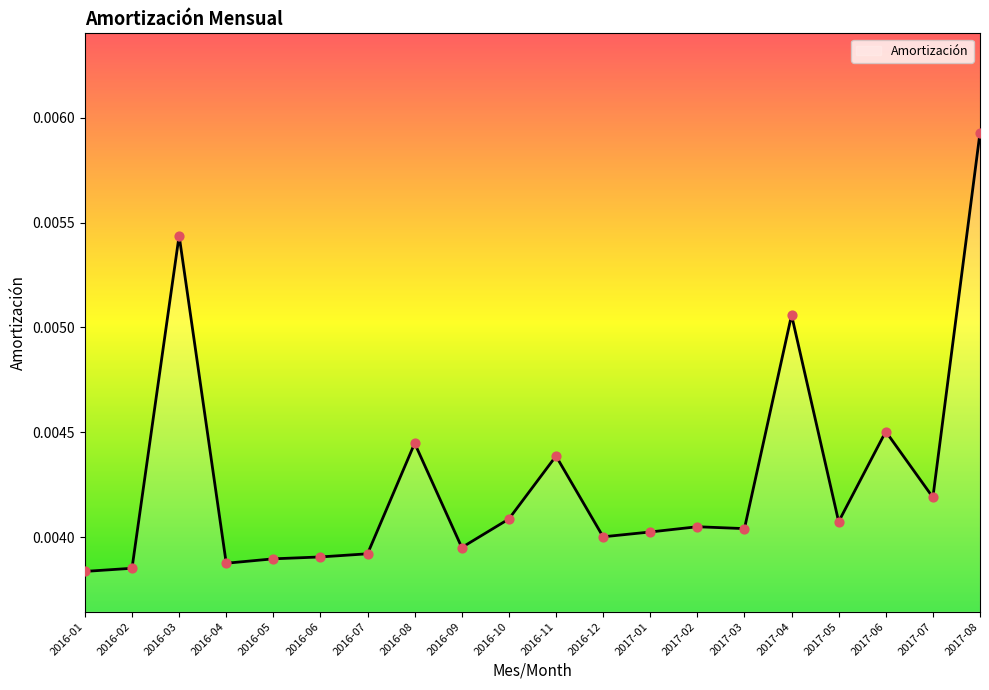

At which category does the chart reach its peak across all series?

2017-08